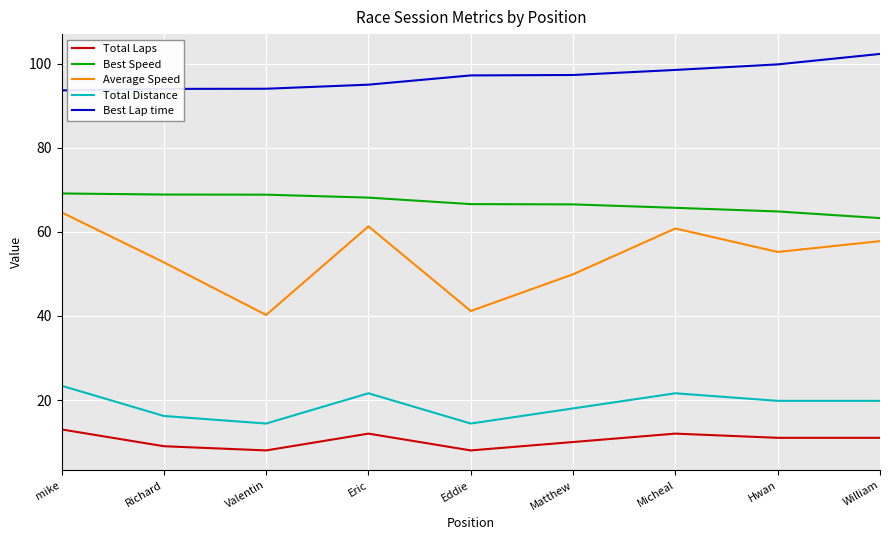

What is the minimum value shown in the chart?

8.0